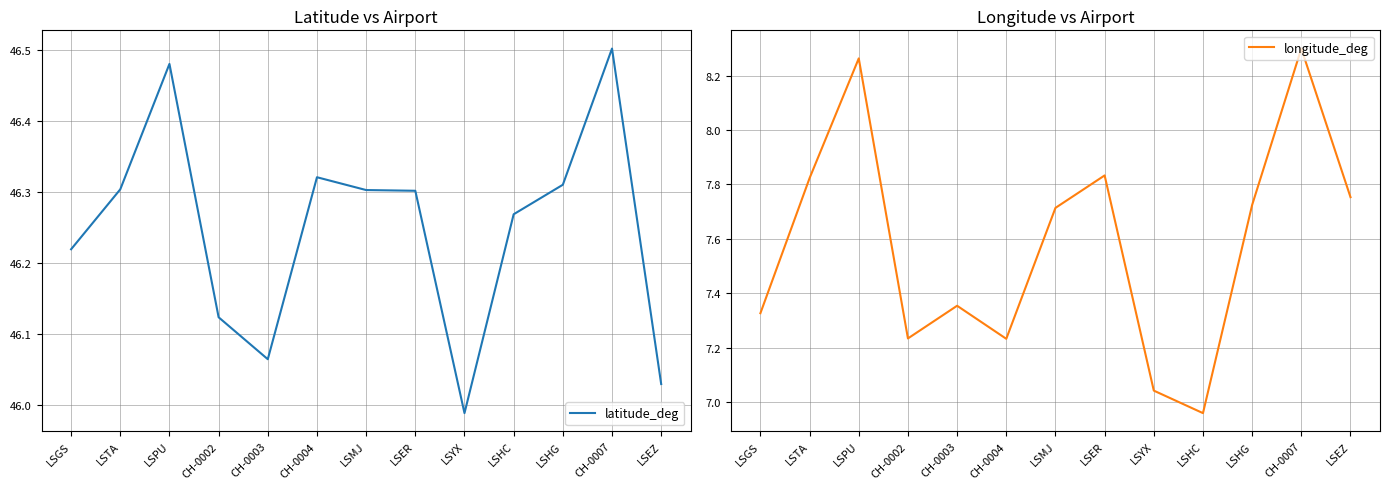

The latitude_deg series shows 46.5 at LSPU. True or false?

True